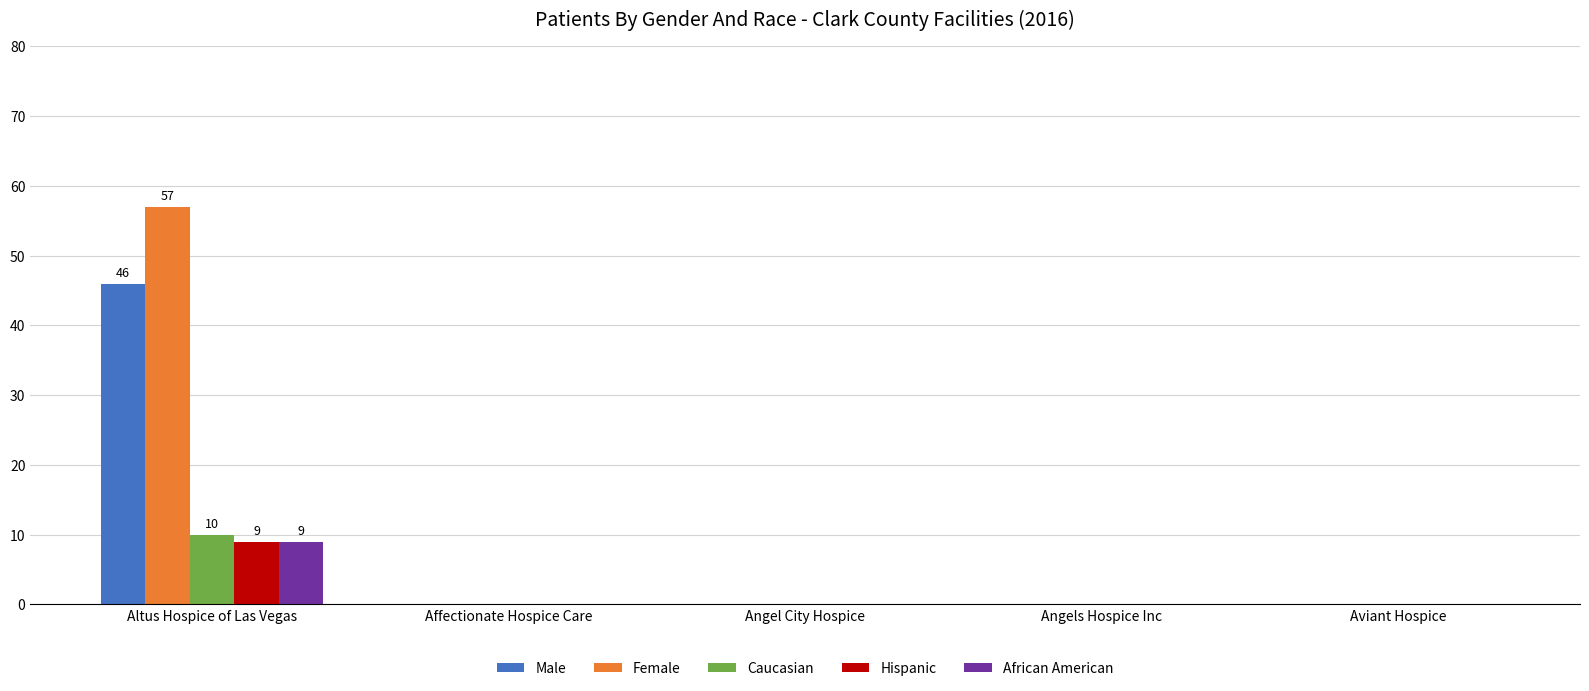

Reading left to right, extract all data points from this chart.

Male: 46	0	0	0	0
Female: 57	0	0	0	0
Caucasian: 10	0	0	0	0
Hispanic: 9	0	0	0	0
African American: 9	0	0	0	0